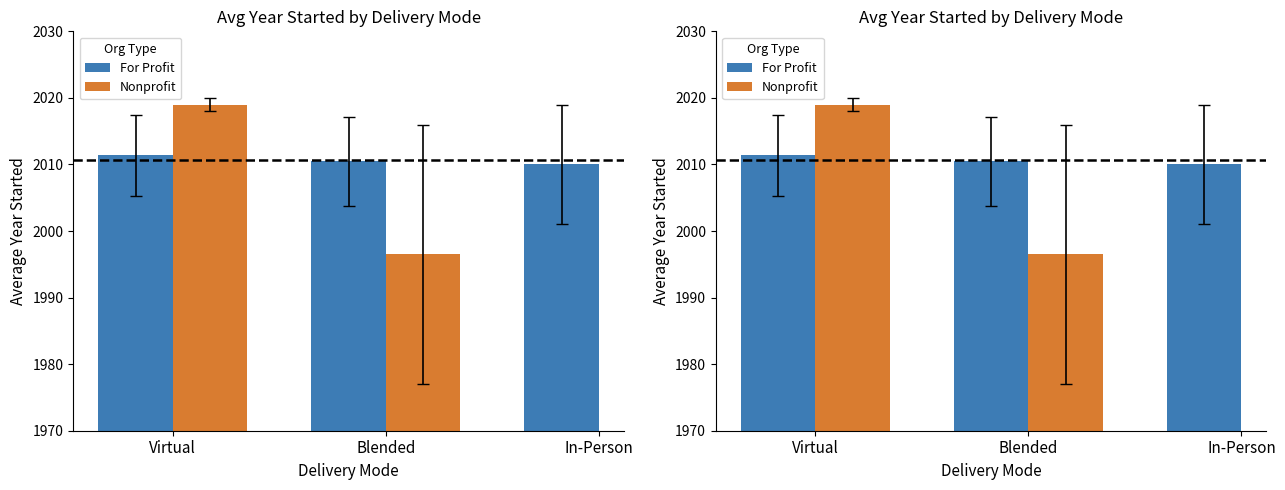

At which label is For Profit closest to 2010?

In-Person